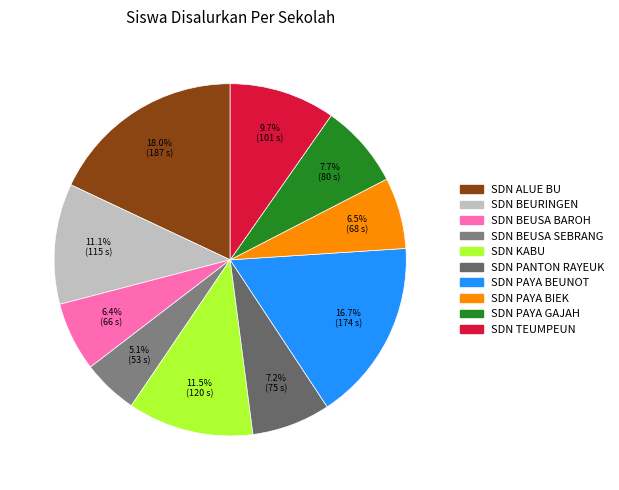

True or false: SDN PAYA BIEK accounts for 20% of the total.

False